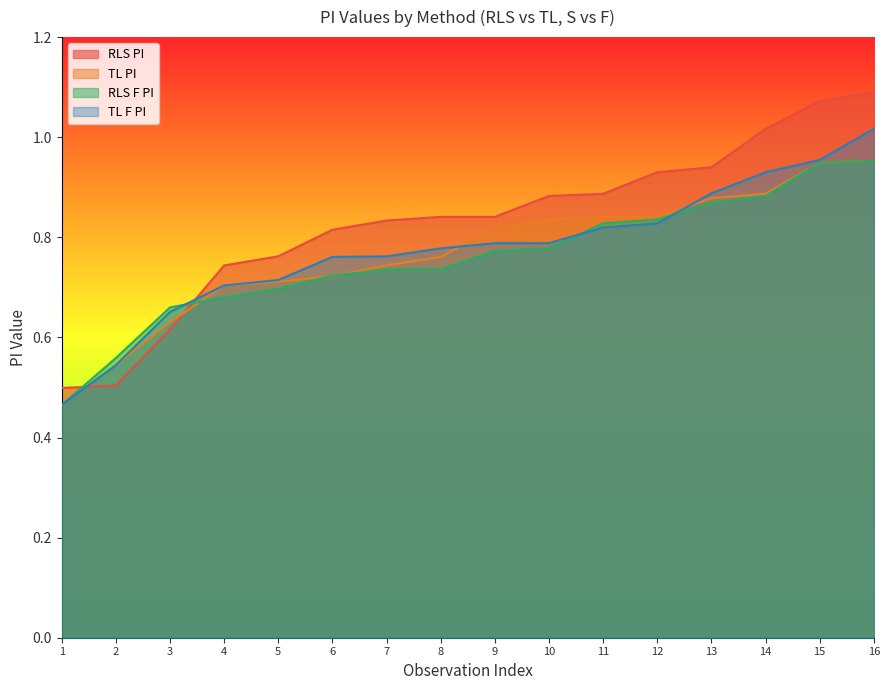

Rank the series at 8 from lowest to highest value.

RLS F PI, TL PI, TL F PI, RLS PI